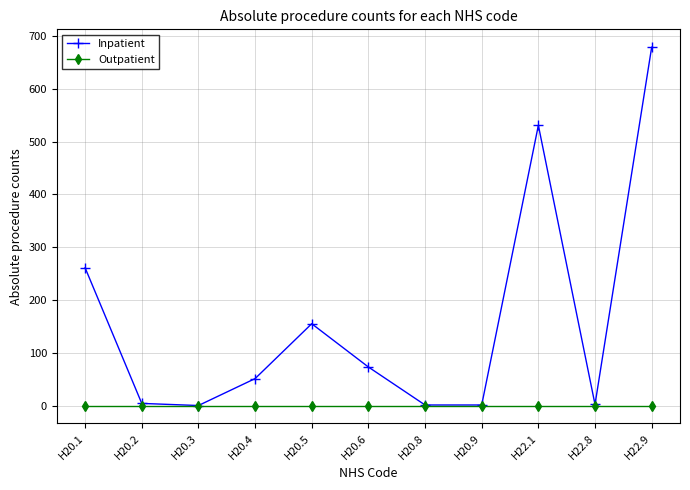

Which series has the largest total across all categories?

Inpatient